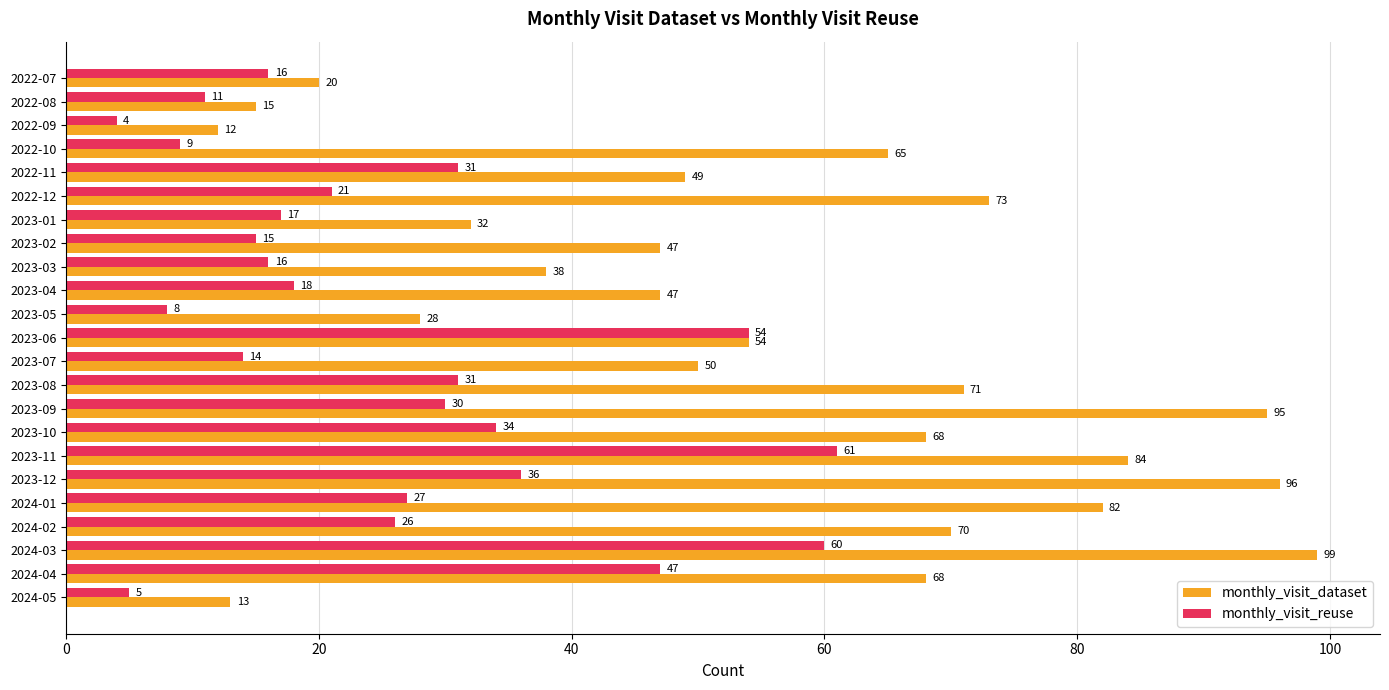

At which category is the sum across all series the highest?

2024-03